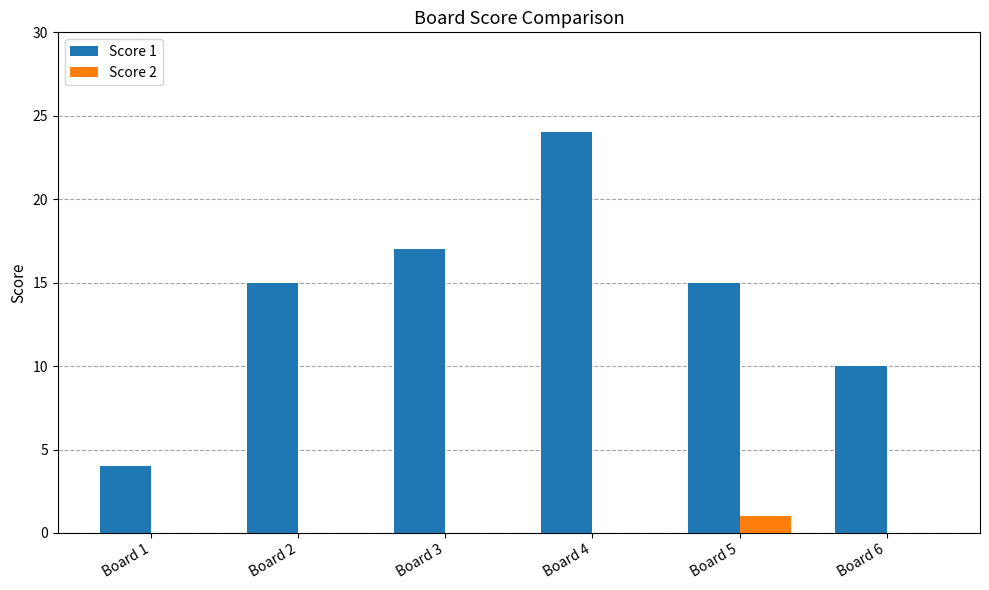

What are all the series names shown in the legend?

Score 1, Score 2